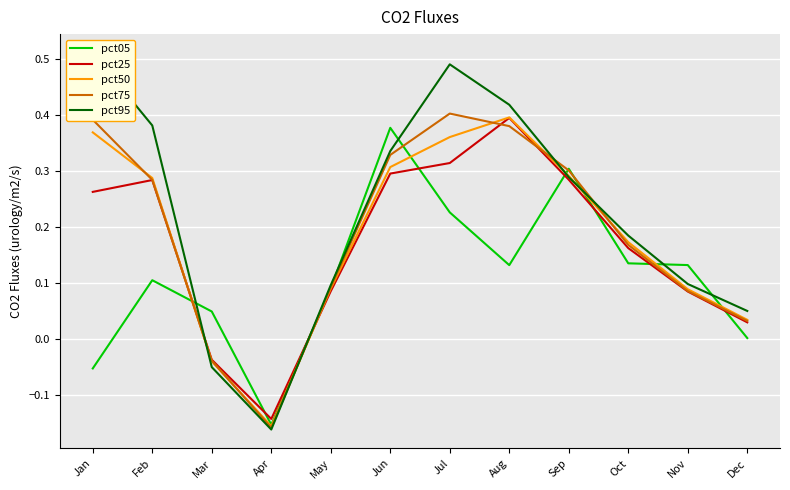

What is the difference between the pct75 values at Mar and Sep?

0.3